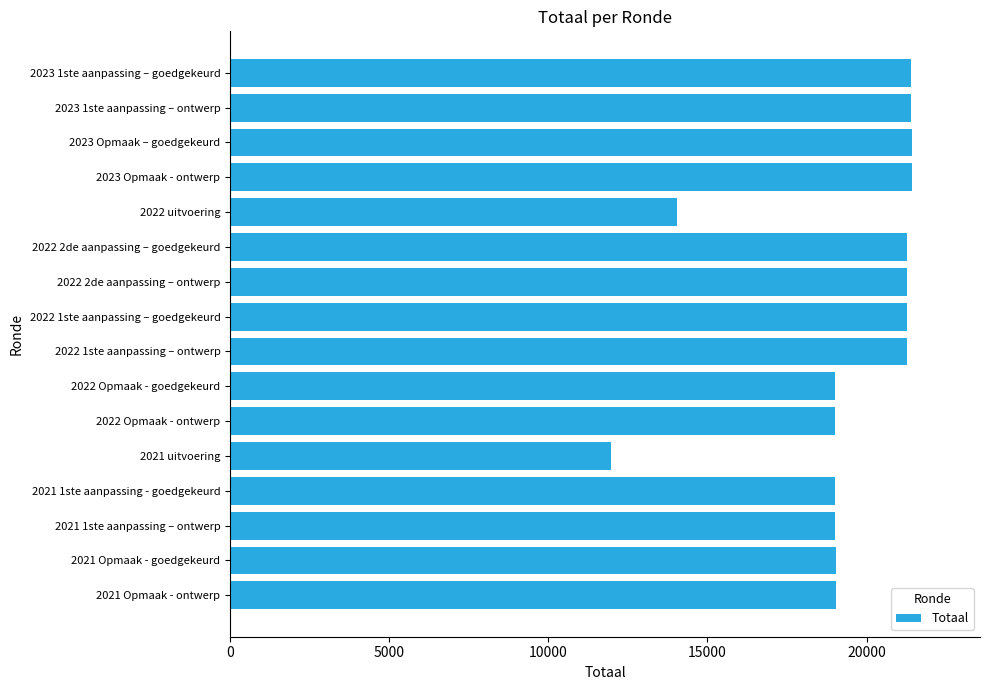

Is it true that the value at 2022 Opmaak - ontwerp is 19017?

True